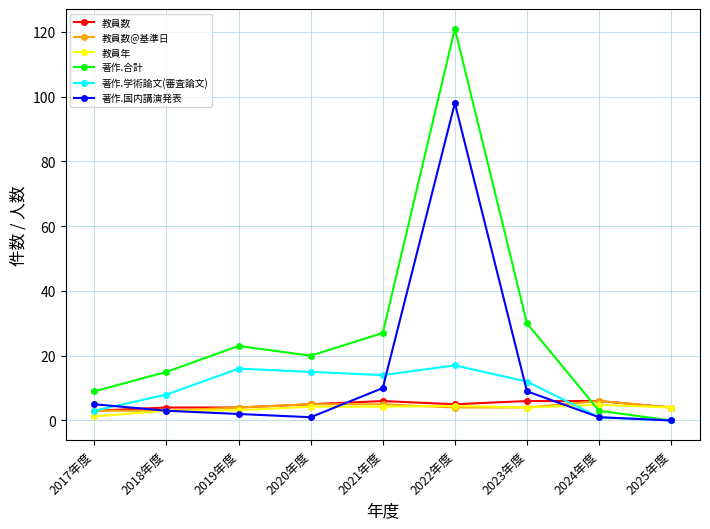

What is the spread (max minus min) of values at 2018年度?

12.0